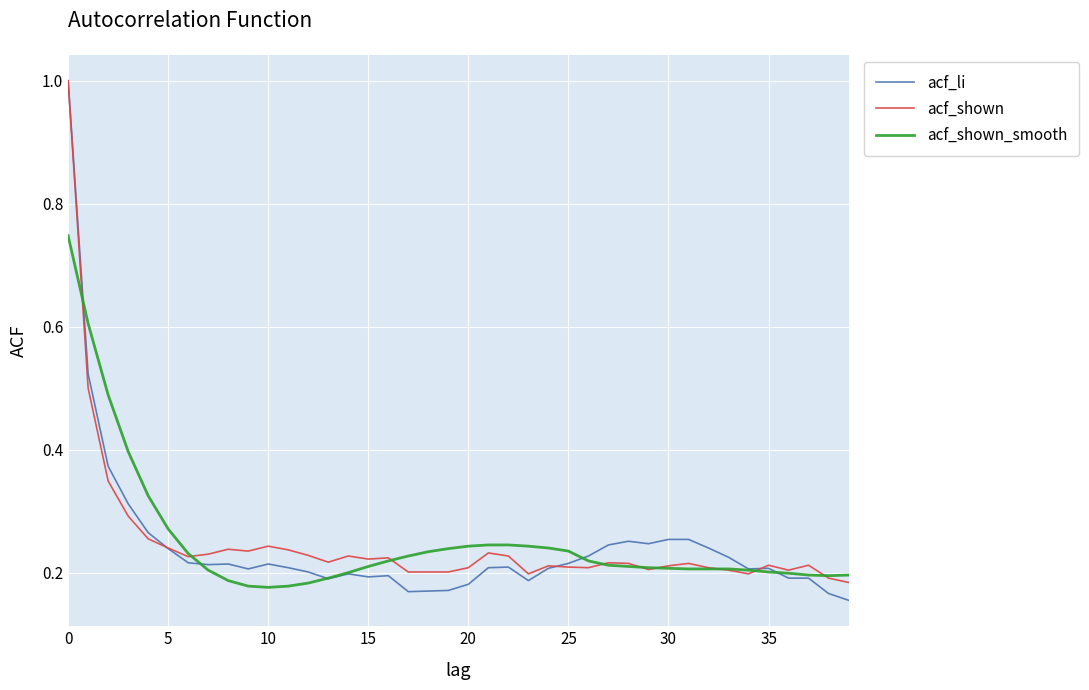

Does the chart display data point markers on the line(s)?

No